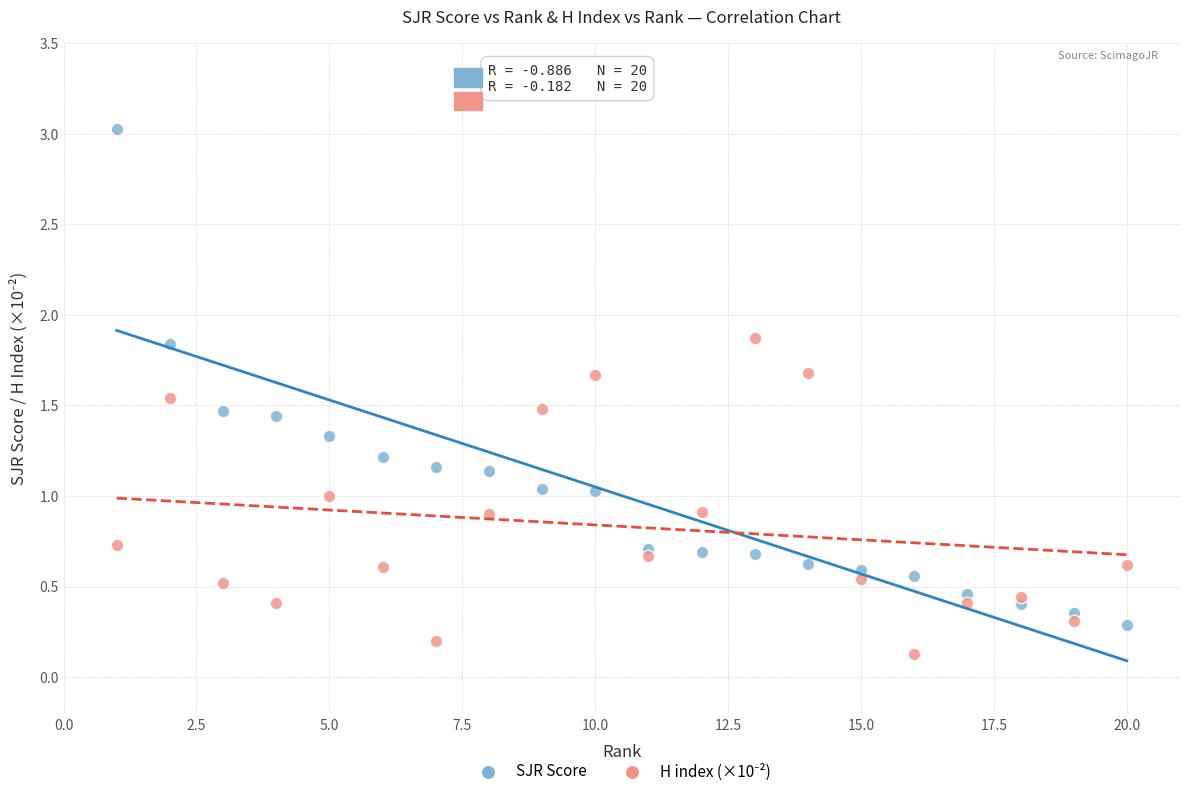

Which series reaches the maximum Y coordinate?

SJR Score